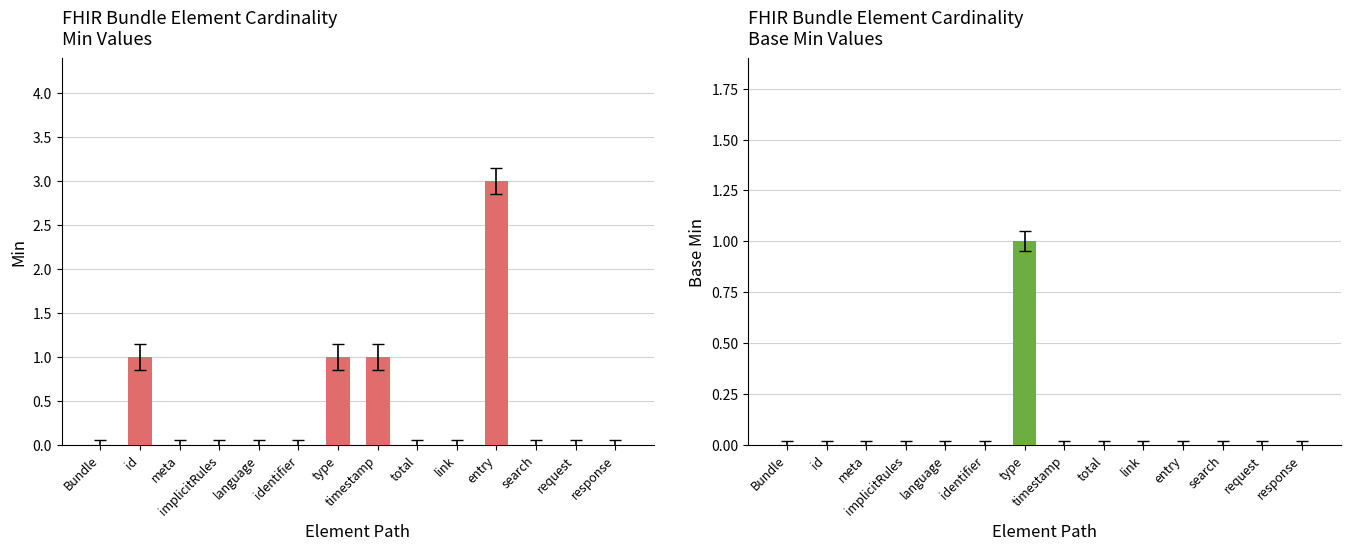

Which label corresponds to the smallest value in the chart?

Bundle